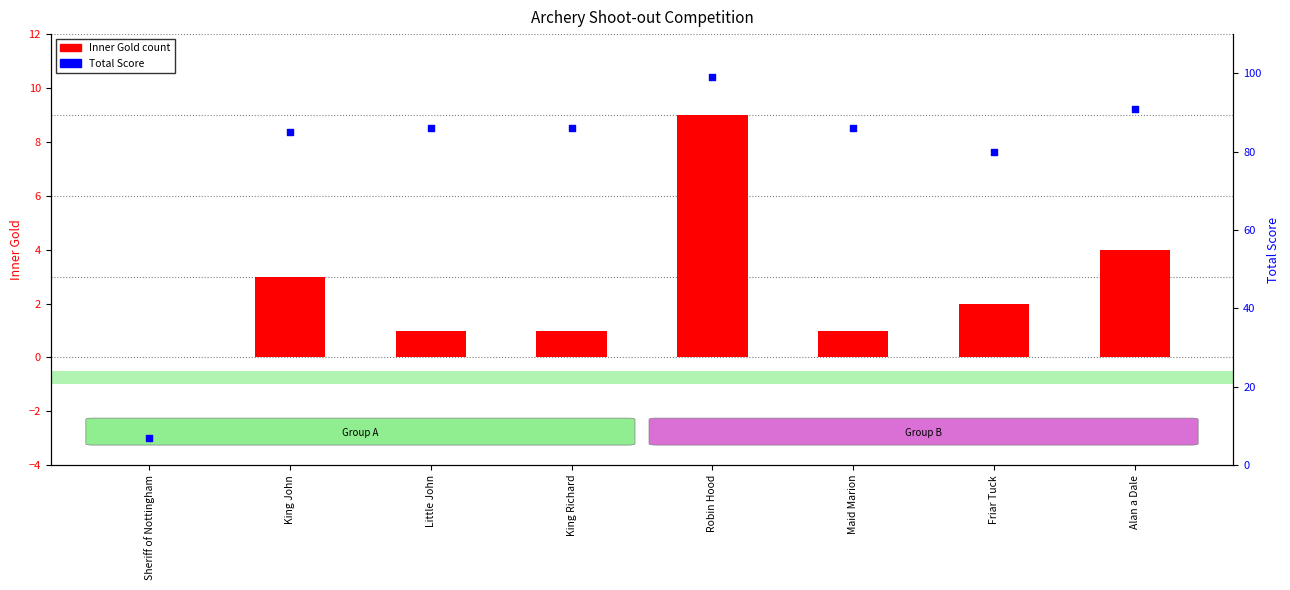

At which category is the sum across all series the highest?

Robin Hood